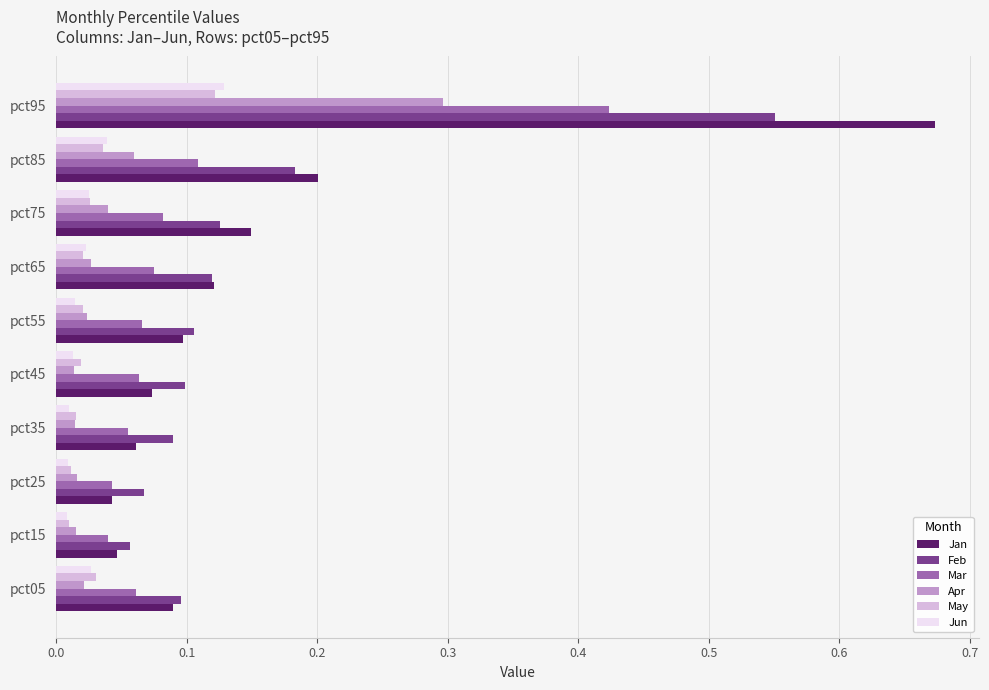

How many Feb values are between 0 and 1?

10